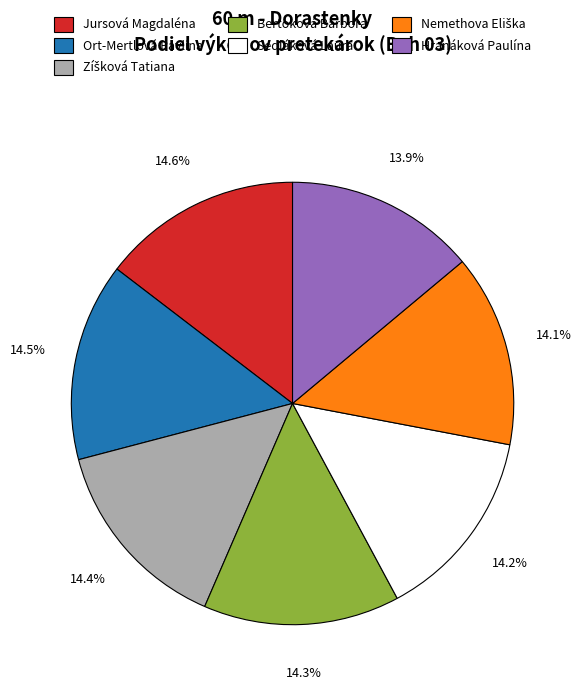

Approximately how many times larger is the value at Ort-Mertlová Pavlína compared to Sedláková Laura?

1.0